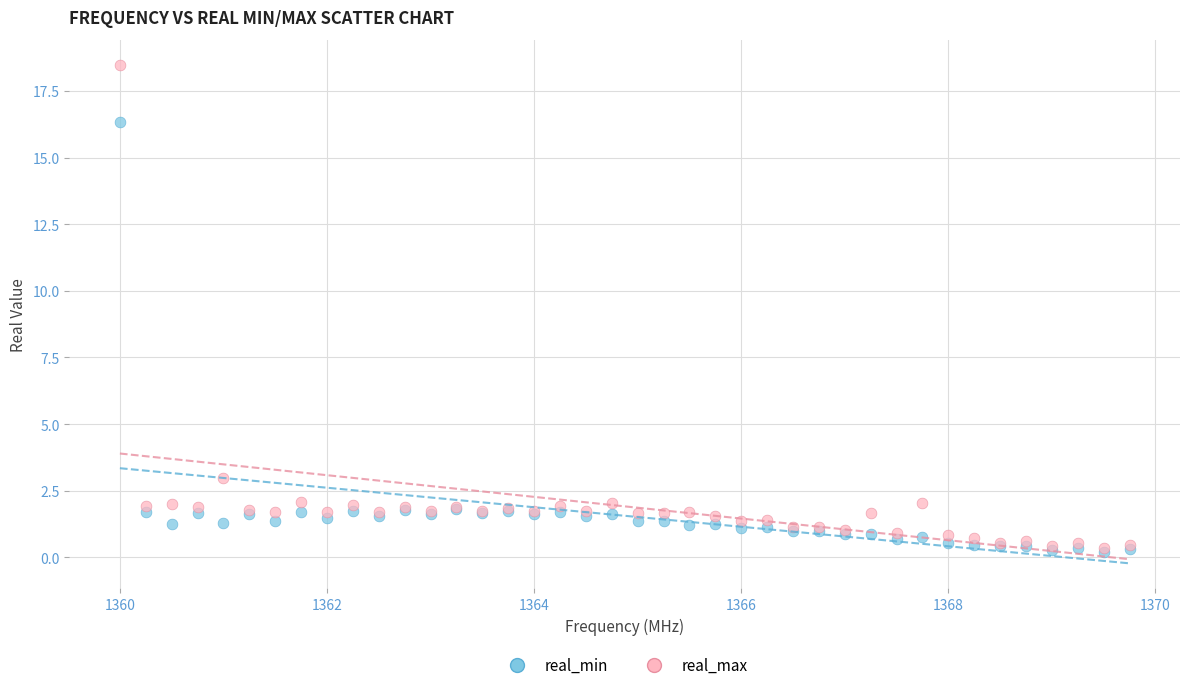

Across all series, what Y value is closest to 9?

3.0